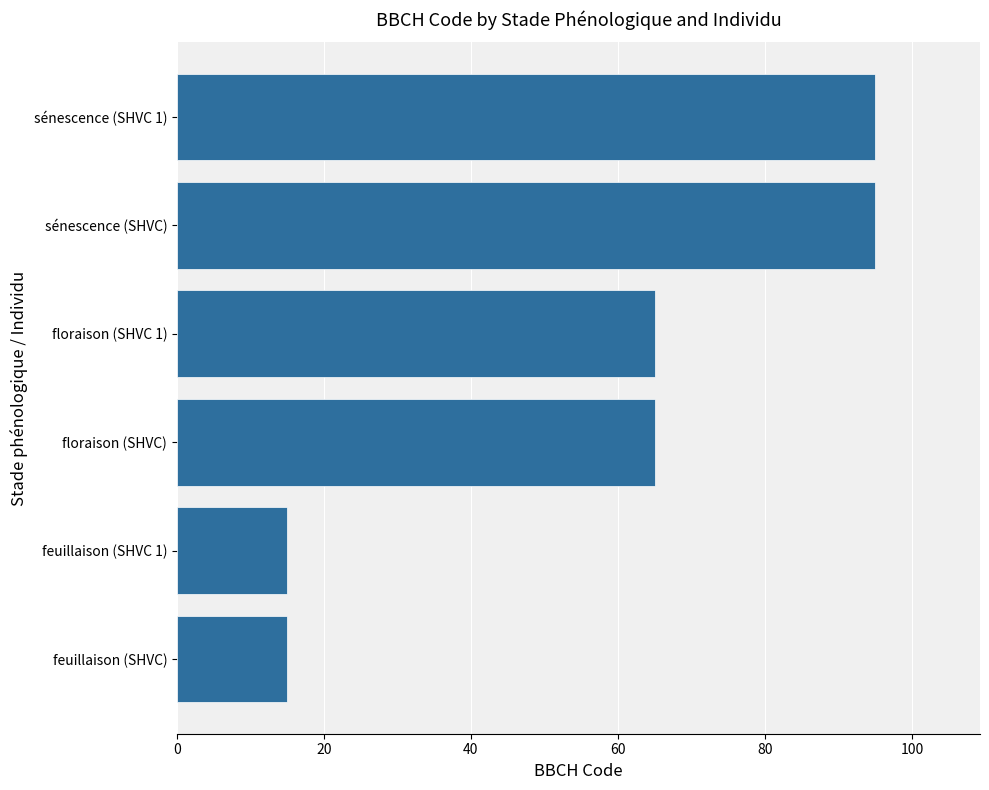

Reading top to bottom, extract all data points from this chart.

95	95	65	65	15	15